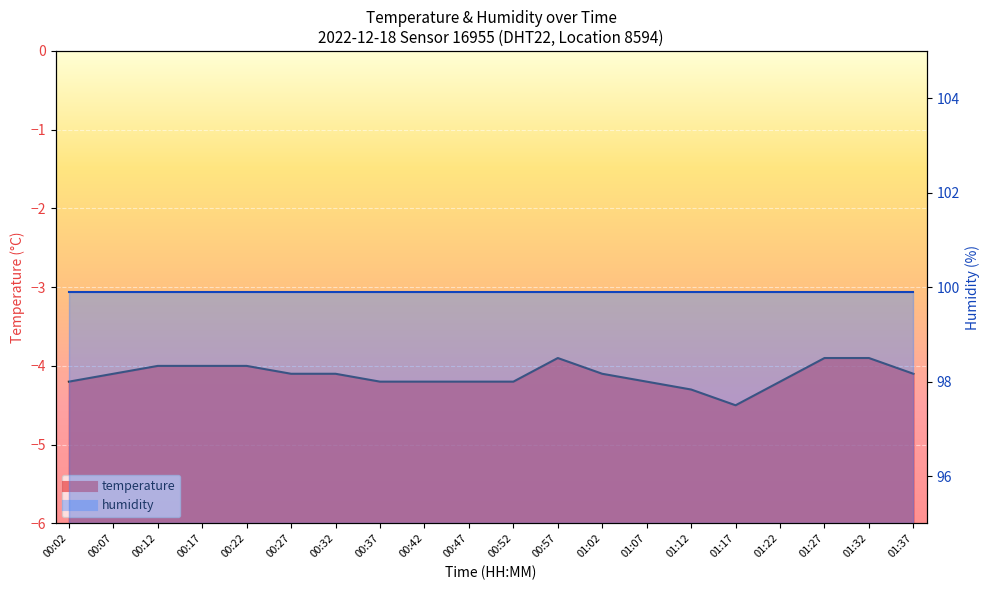

How many data points are above -4?

3